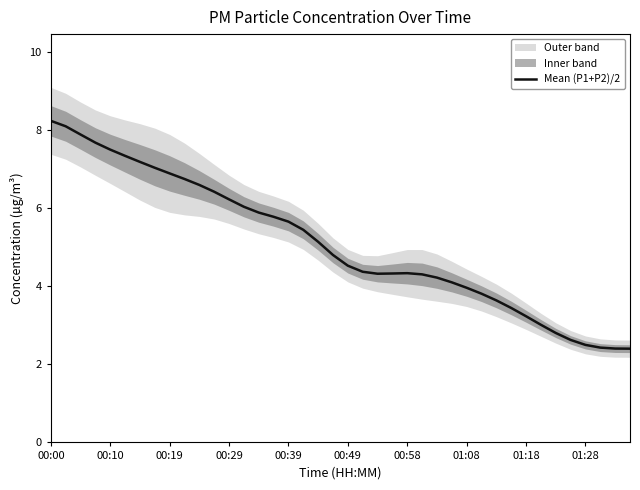

The Mean (P1+P2)/2 series shows 2.5 at 01:28. True or false?

True